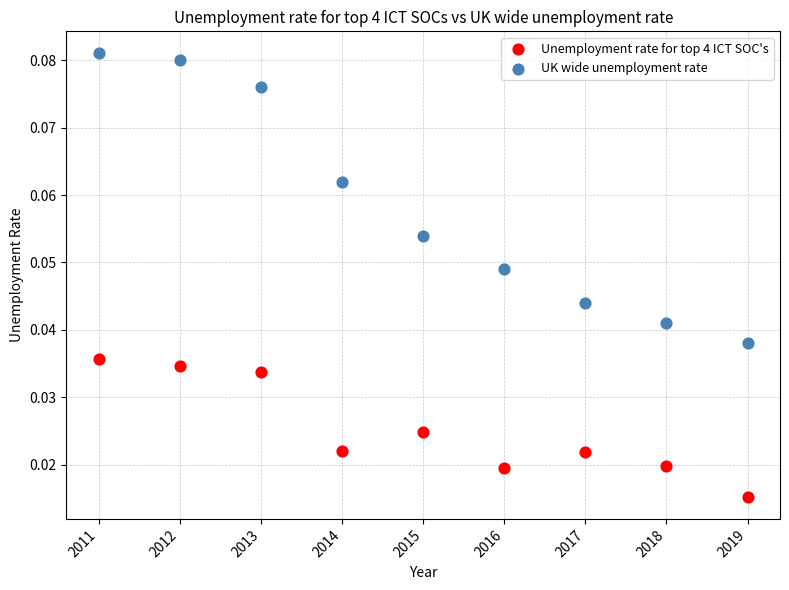

Which series reaches the minimum Y coordinate?

Unemployment rate for top 4 ICT SOC's